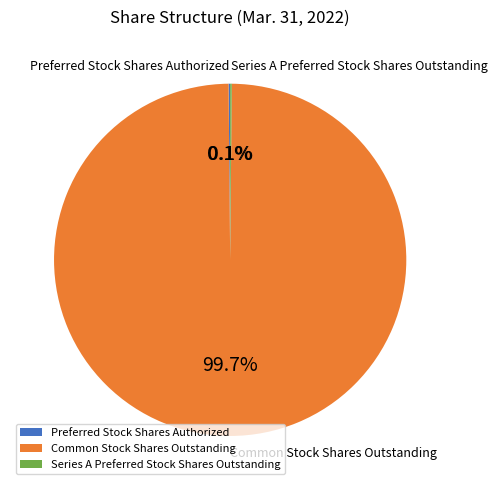

Is there a majority slice in this chart?

Yes